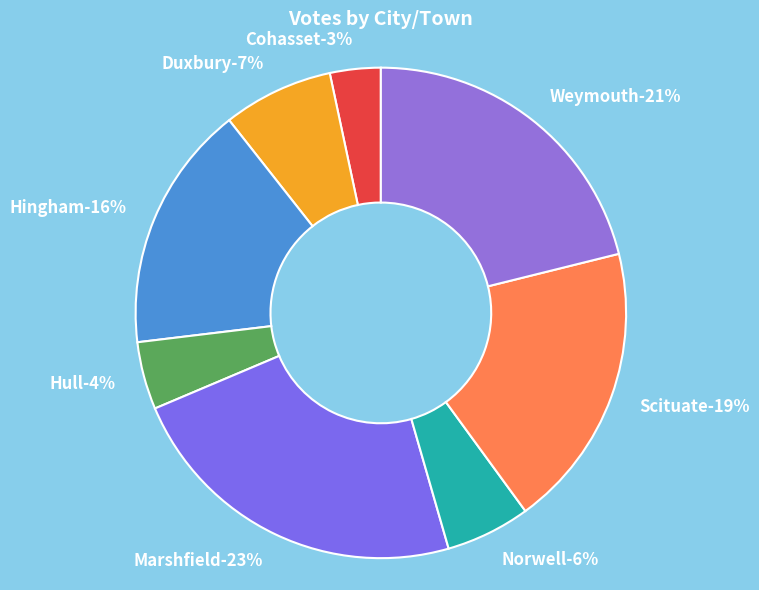

Count the number of slices in the pie.

8